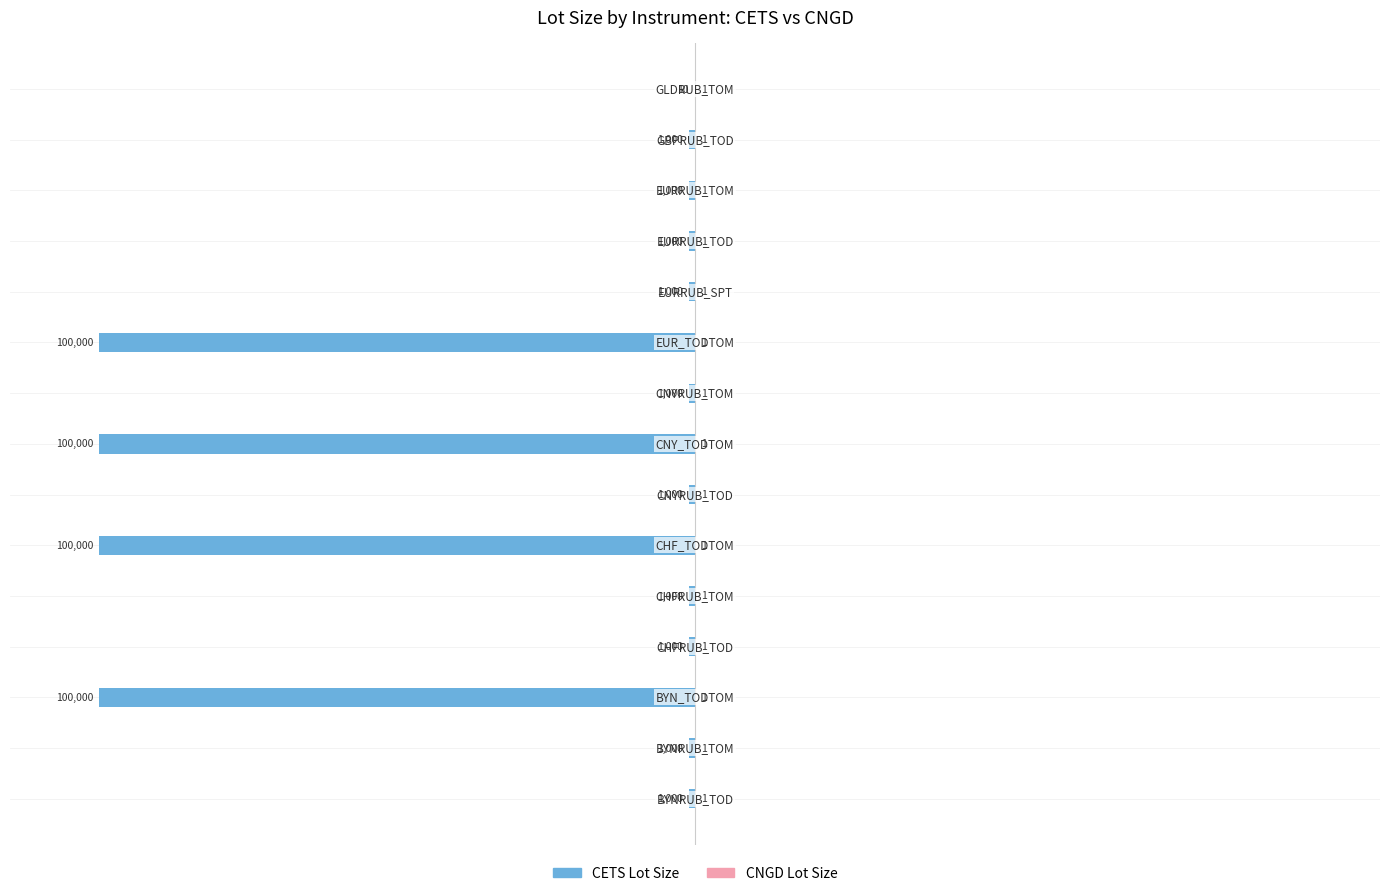

Which series has the largest range (max minus min)?

CETS Lot Size